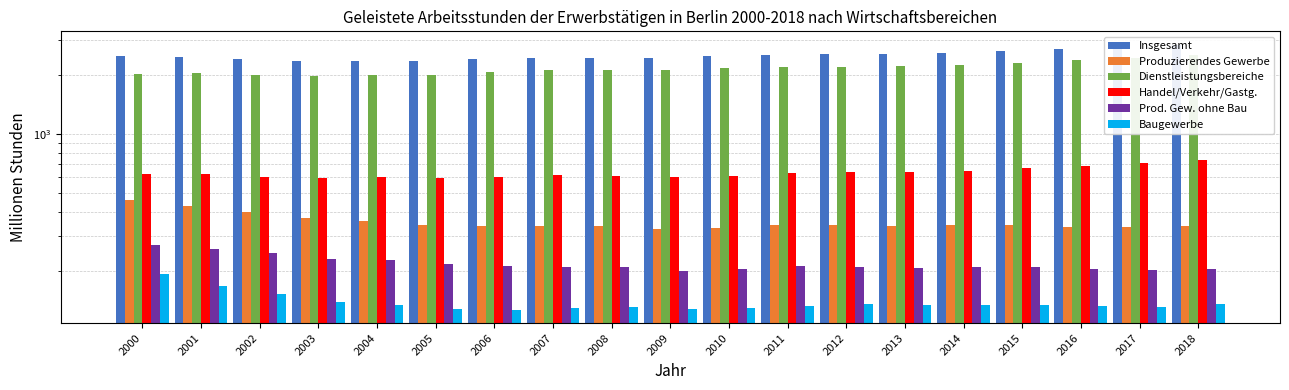

Is the value of Produzierendes Gewerbe at 2017 greater than the value of Insgesamt at 2017?

No